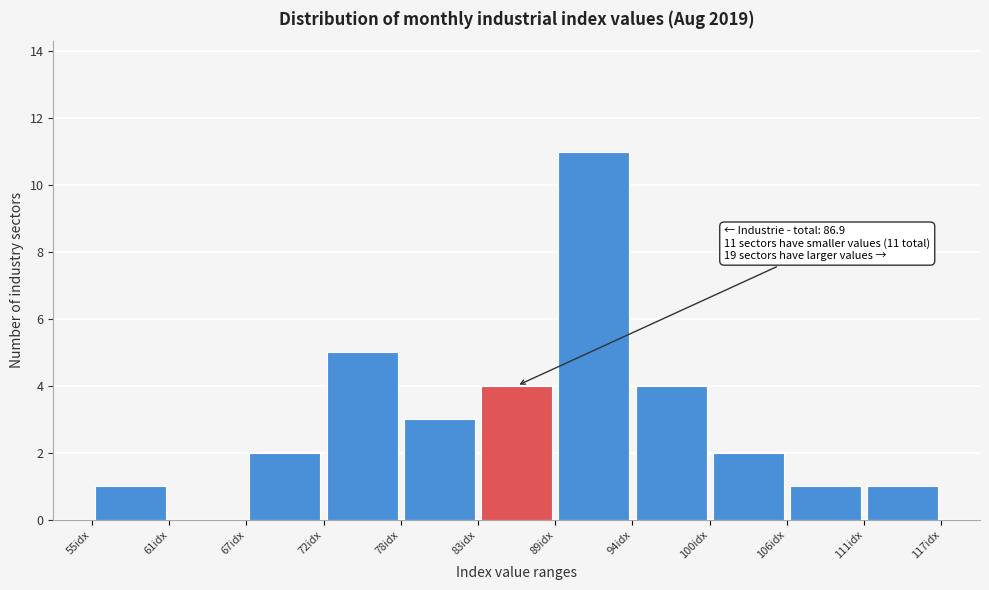

Which range on the x-axis has the tallest bar?

89 to 94